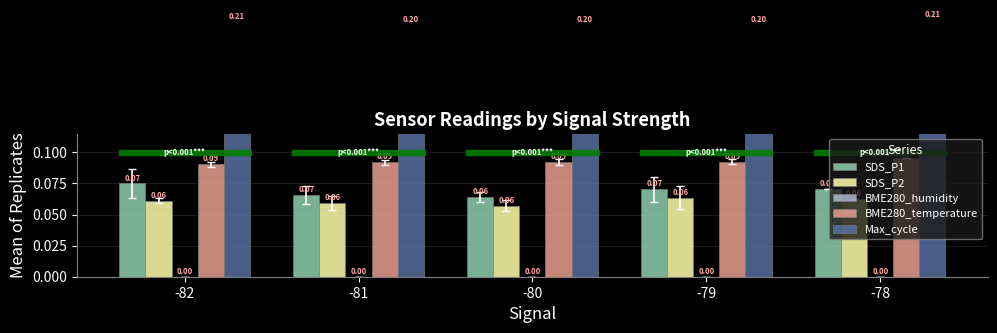

True or false: SDS_P2 has a value of 0.1 at -81.

True